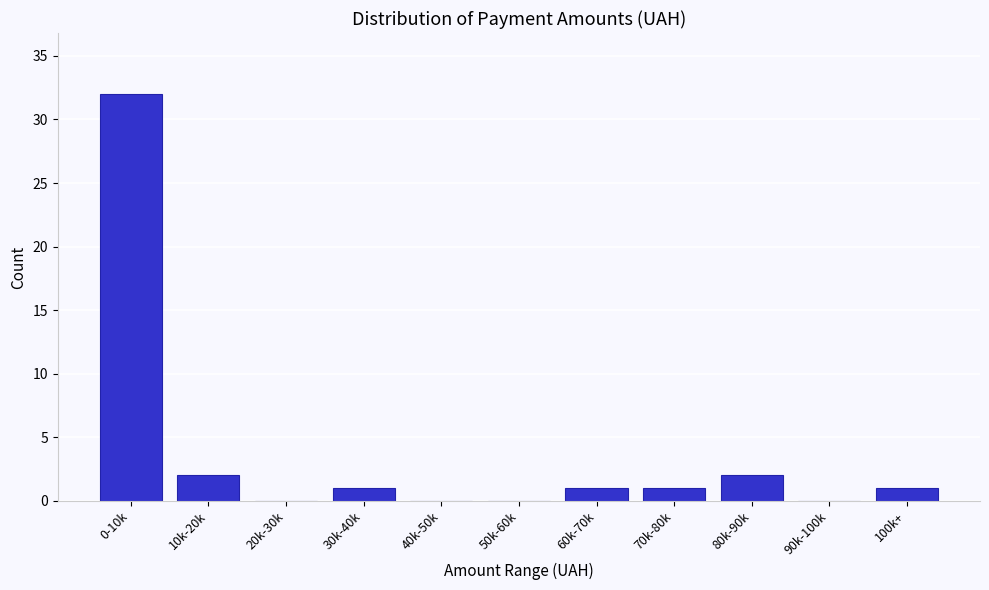

Reading left to right, what are all the values shown in this chart?

0-10k=32	10k-20k=2	20k-30k=0	30k-40k=1	40k-50k=0	50k-60k=0	60k-70k=1	70k-80k=1	80k-90k=2	90k-100k=0	100k+=1